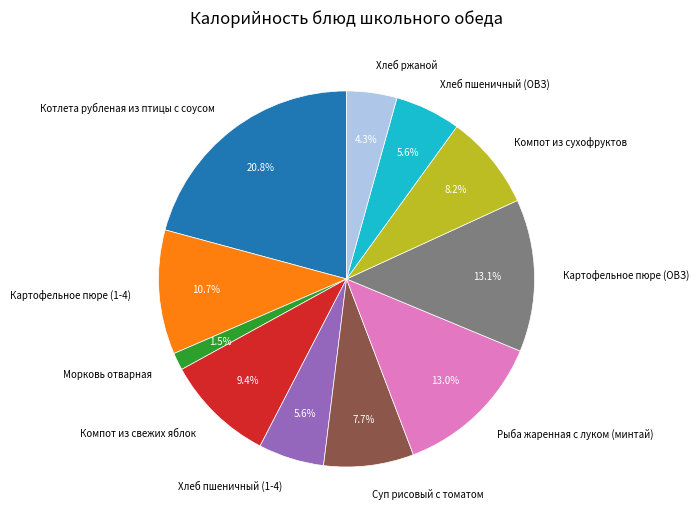

Approximately how many times larger is the value at Картофельное пюре (1-4) compared to Картофельное пюре (ОВЗ)?

0.8